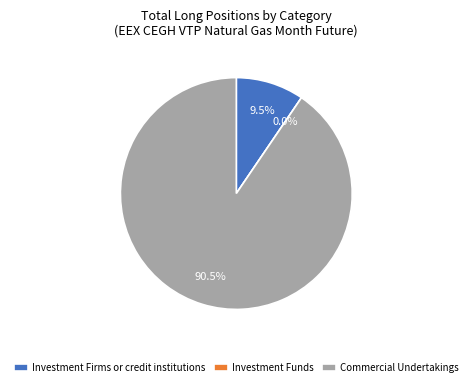

Which slice is the largest?

Commercial Undertakings